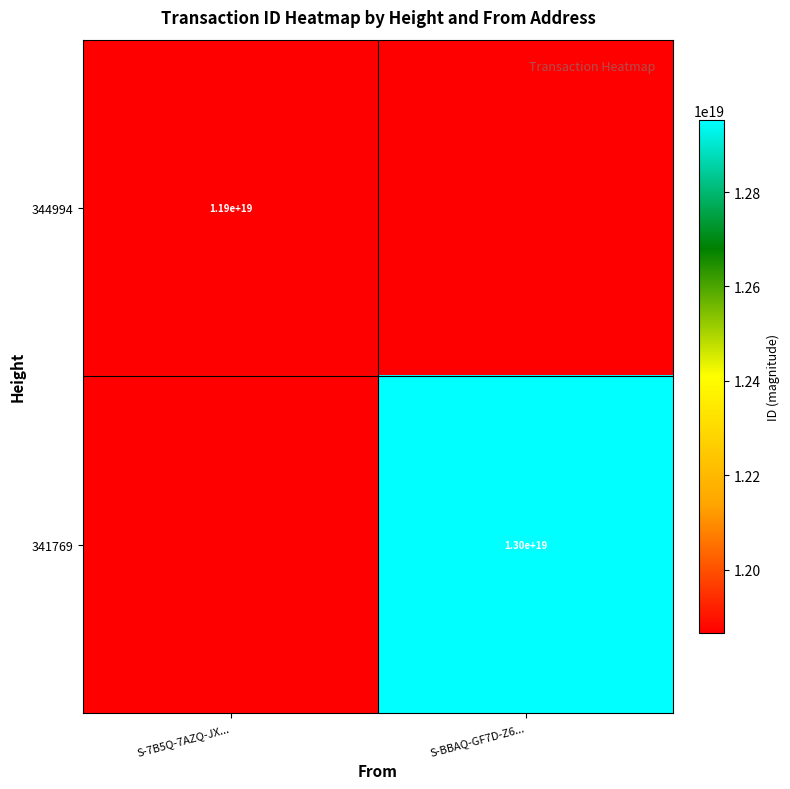

At which category does the chart reach its peak across all series?

S-BBAQ-GF7D-Z6...